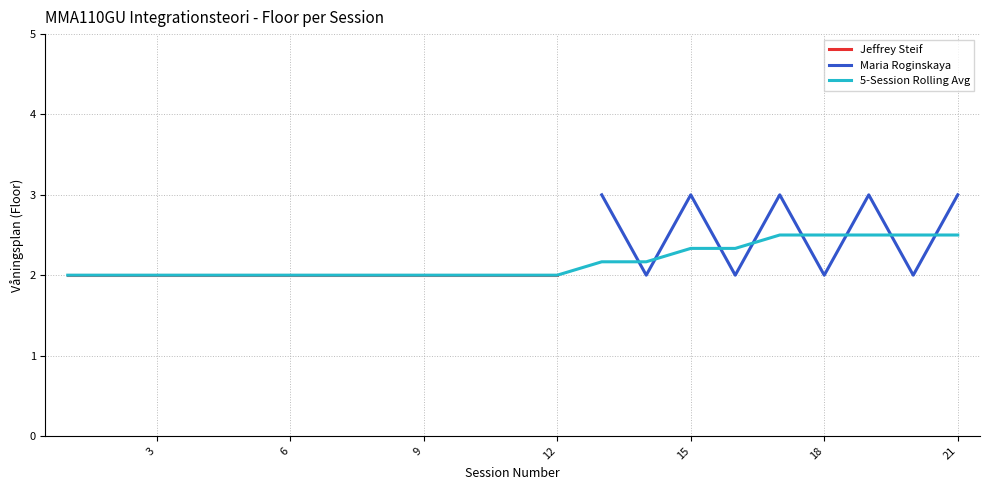

True or false: Maria Roginskaya has a value of 3 at 18.

False